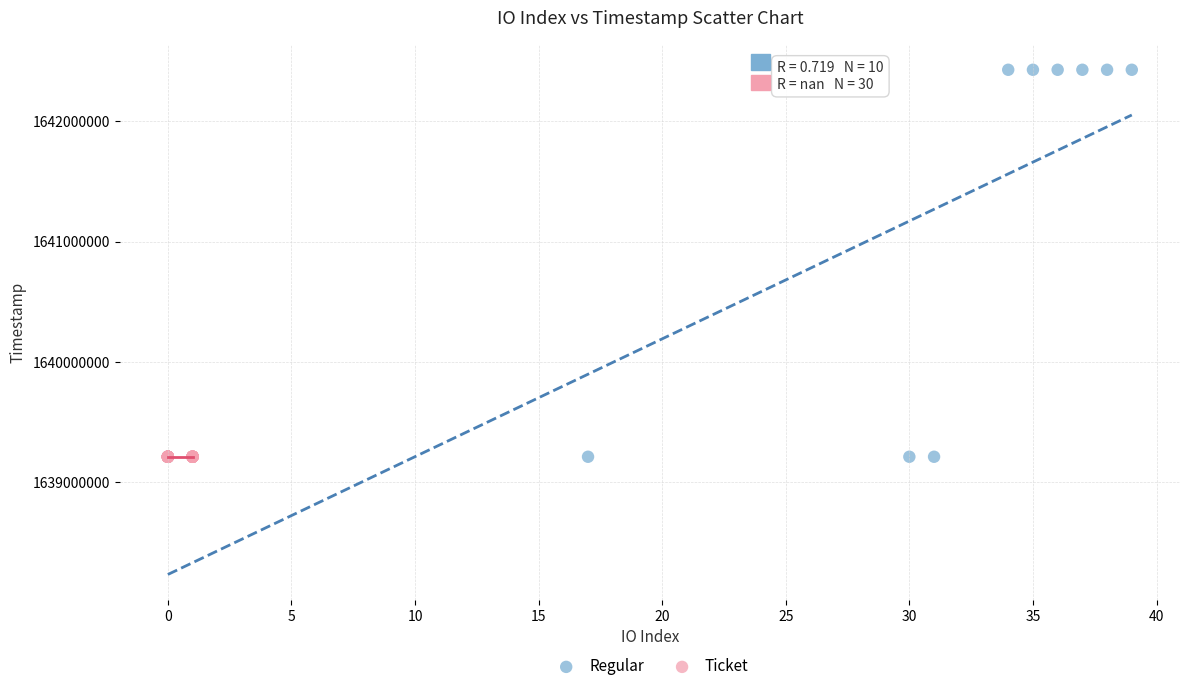

Which series contains the highest Y value?

Regular